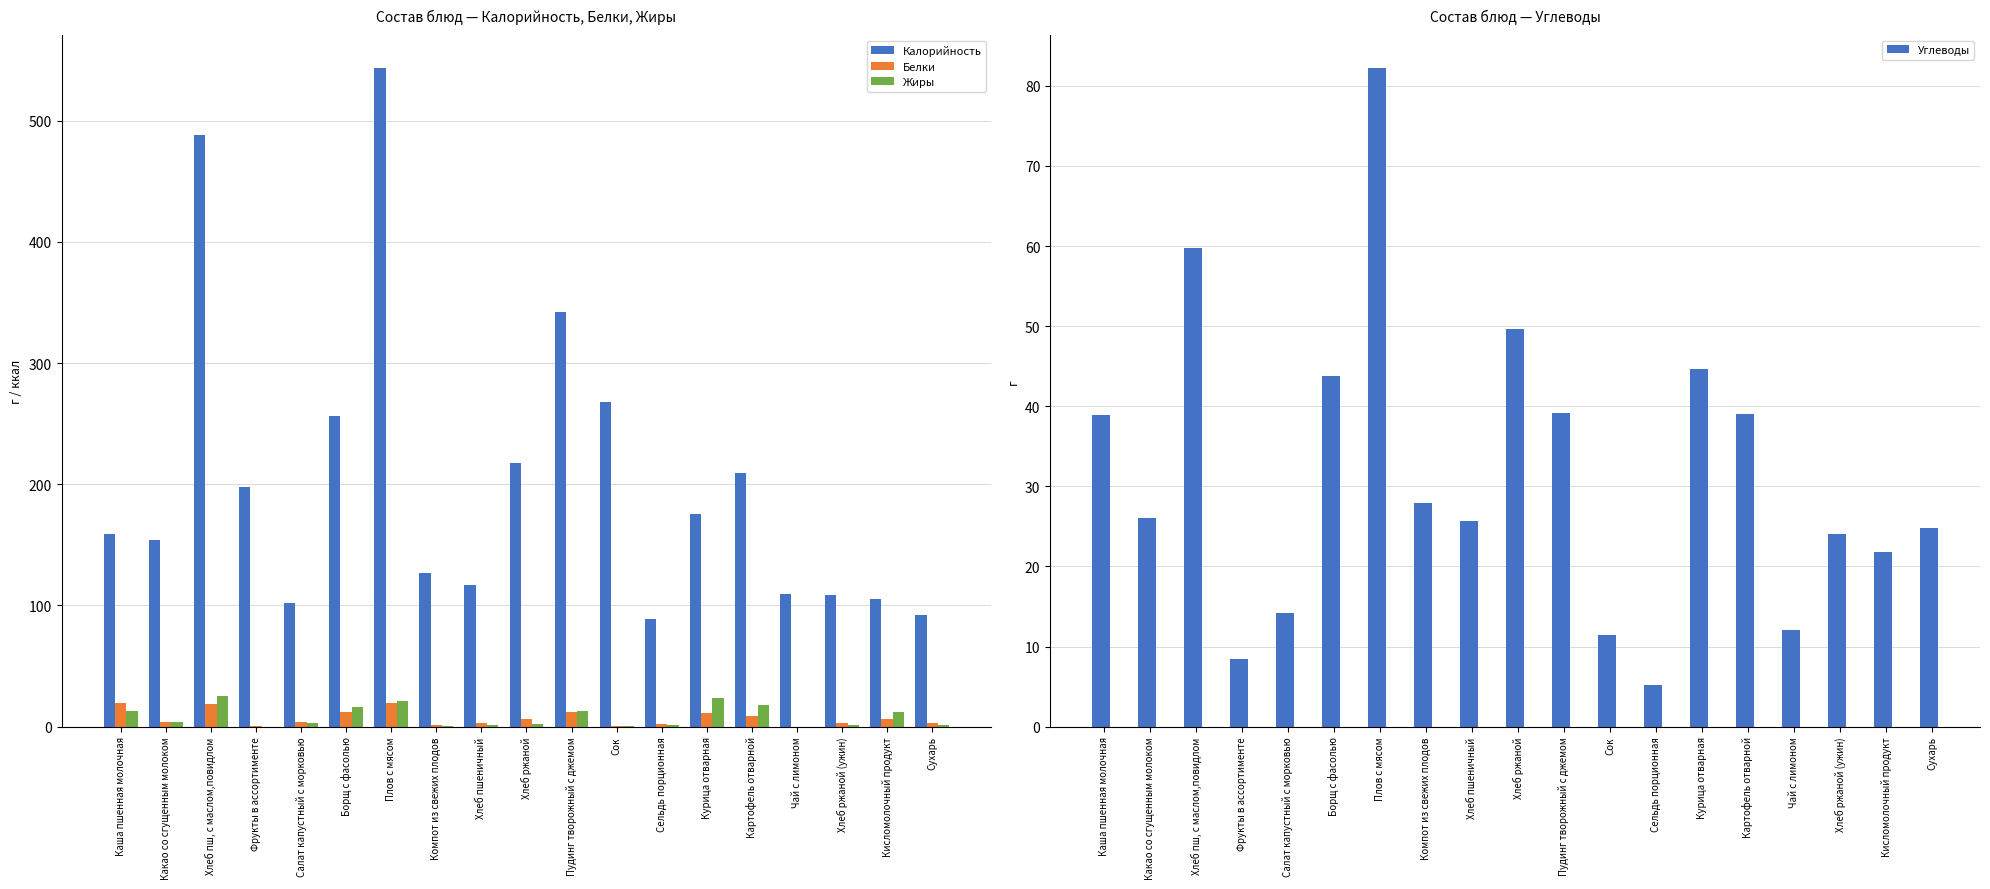

Which series has the widest spread of values?

Калорийность